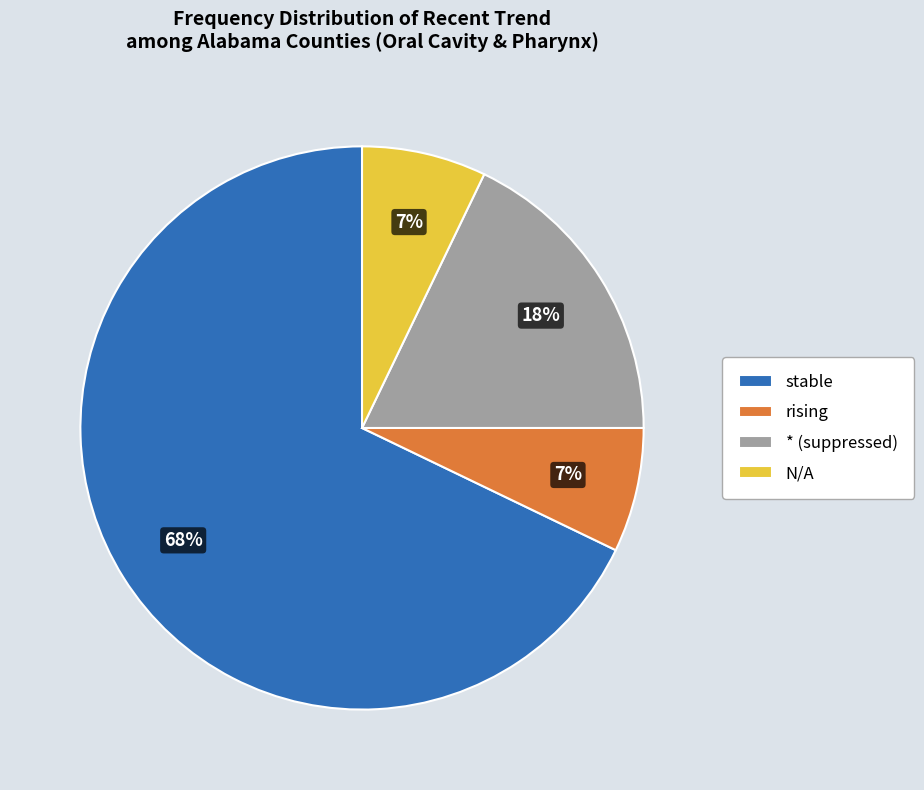

Is it true that stable is 62% of the pie?

False